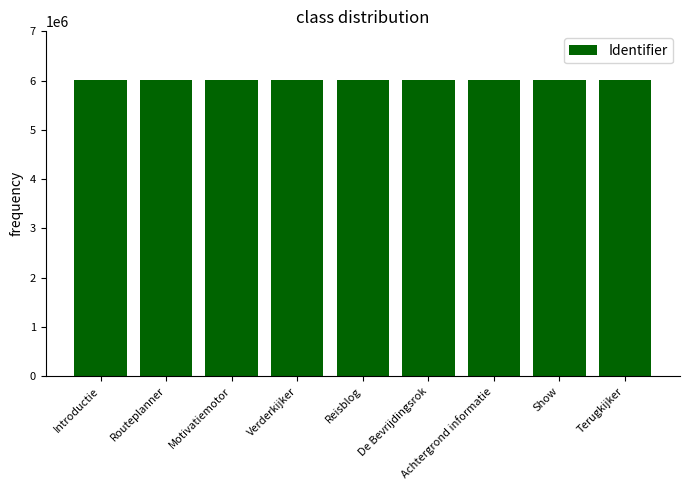

What is the label of the 2nd bar from the right?

Show